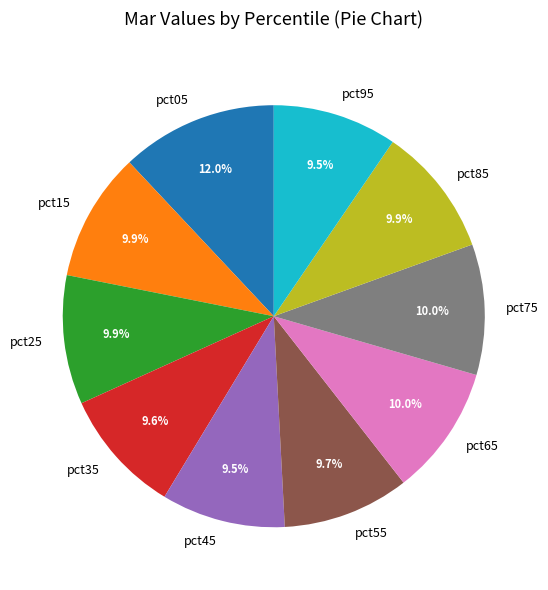

What percentage is the pct65 slice, to the nearest percent?

10%